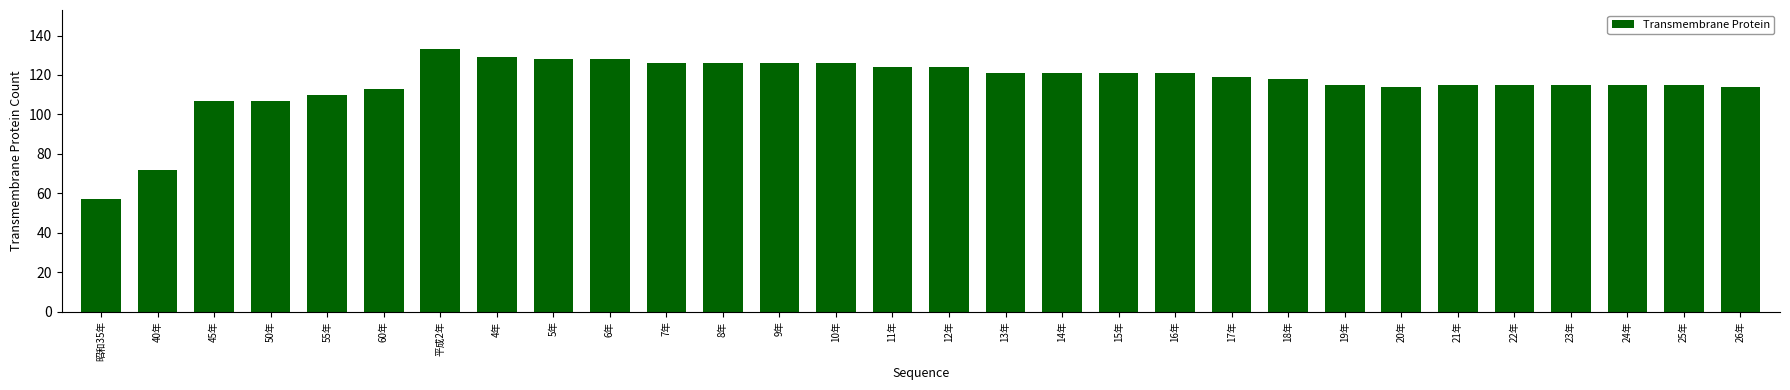

What is the average value?

116